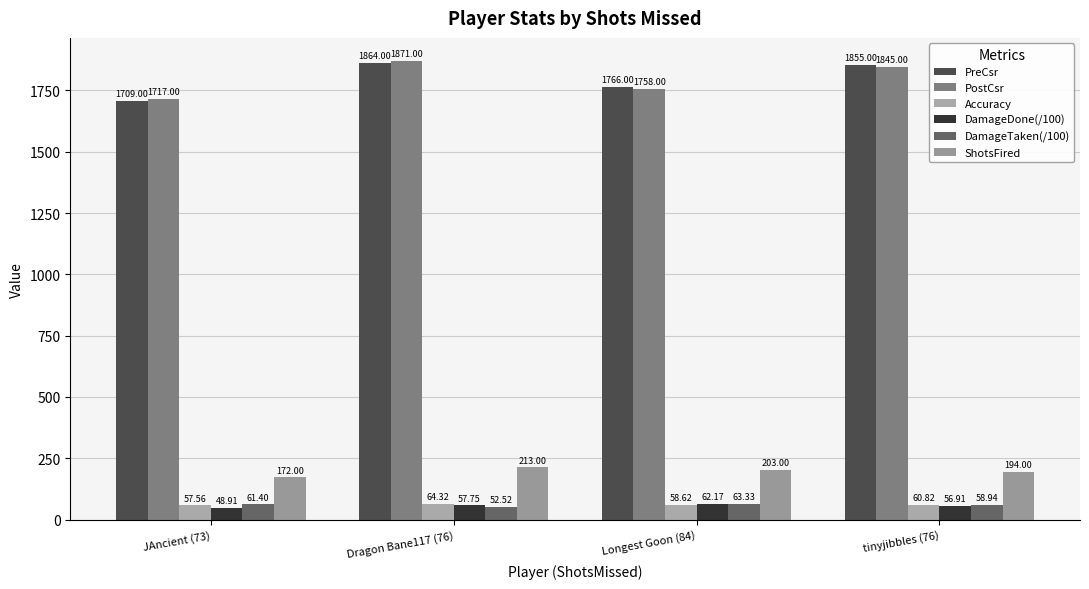

How many values in the Accuracy series are below 60?

2